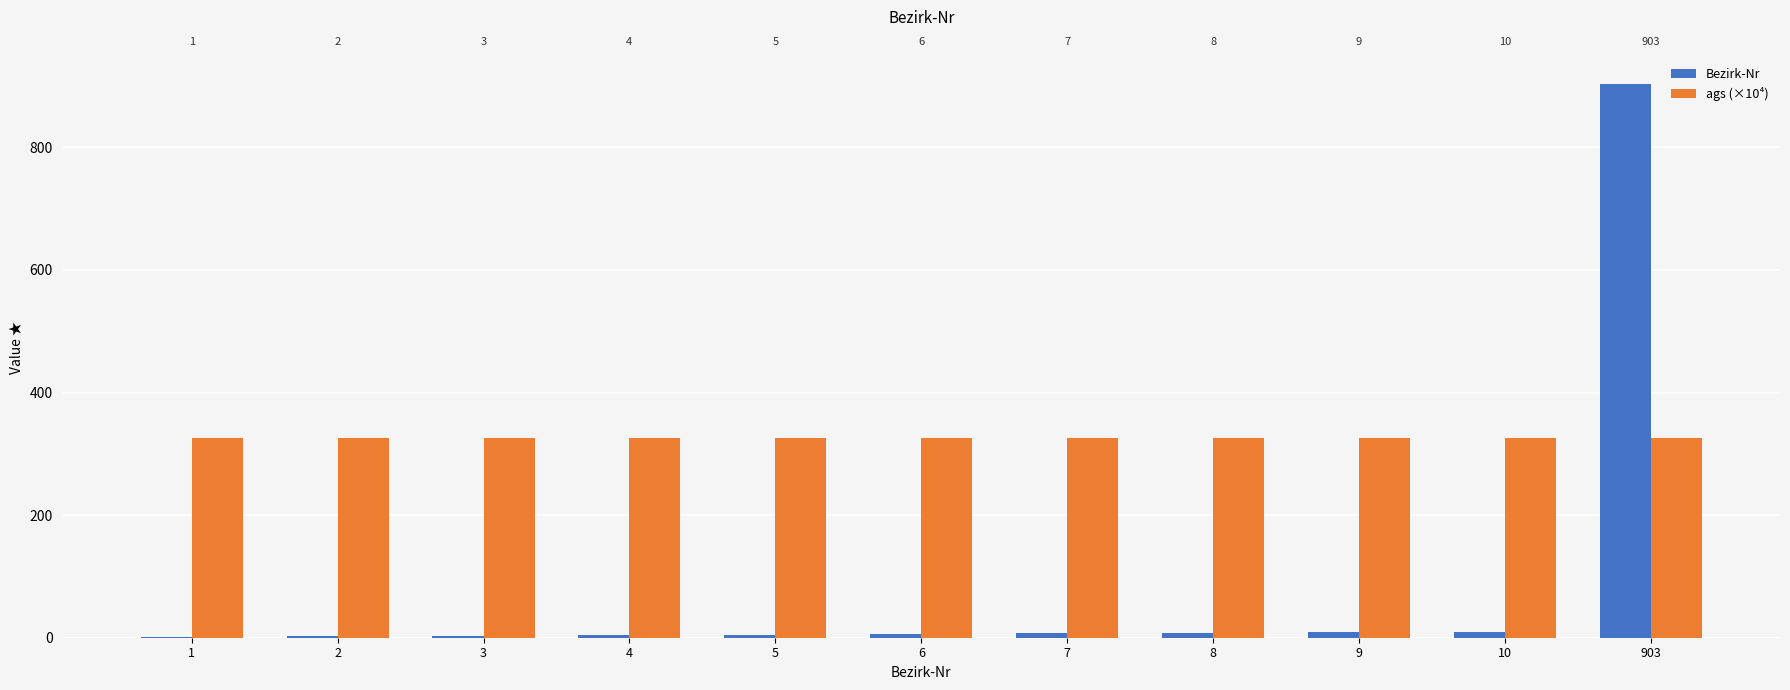

Reading left to right, list all the values displayed in this chart.

Bezirk-Nr: 1=1.0	2=2.0	3=3.0	4=4.0	5=5.0	6=6.0	7=7.0	8=8.0	9=9.0	10=10.0	903=903.0
ags (×10⁴): 1=325.4	2=325.4	3=325.4	4=325.4	5=325.4	6=325.4	7=325.4	8=325.4	9=325.4	10=325.4	903=325.4